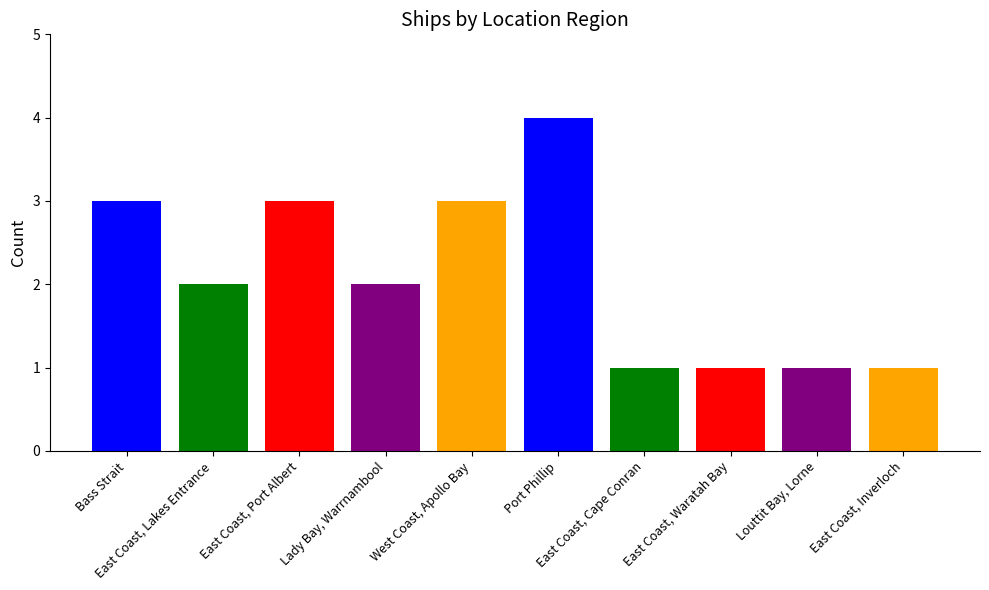

Reading left to right, extract all data points from this chart.

3	2	3	2	3	4	1	1	1	1